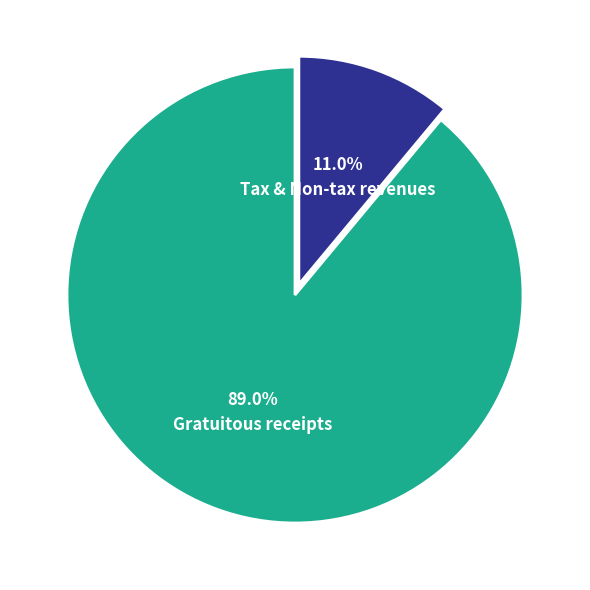

Which slice is the smallest?

Tax & Non-tax revenues